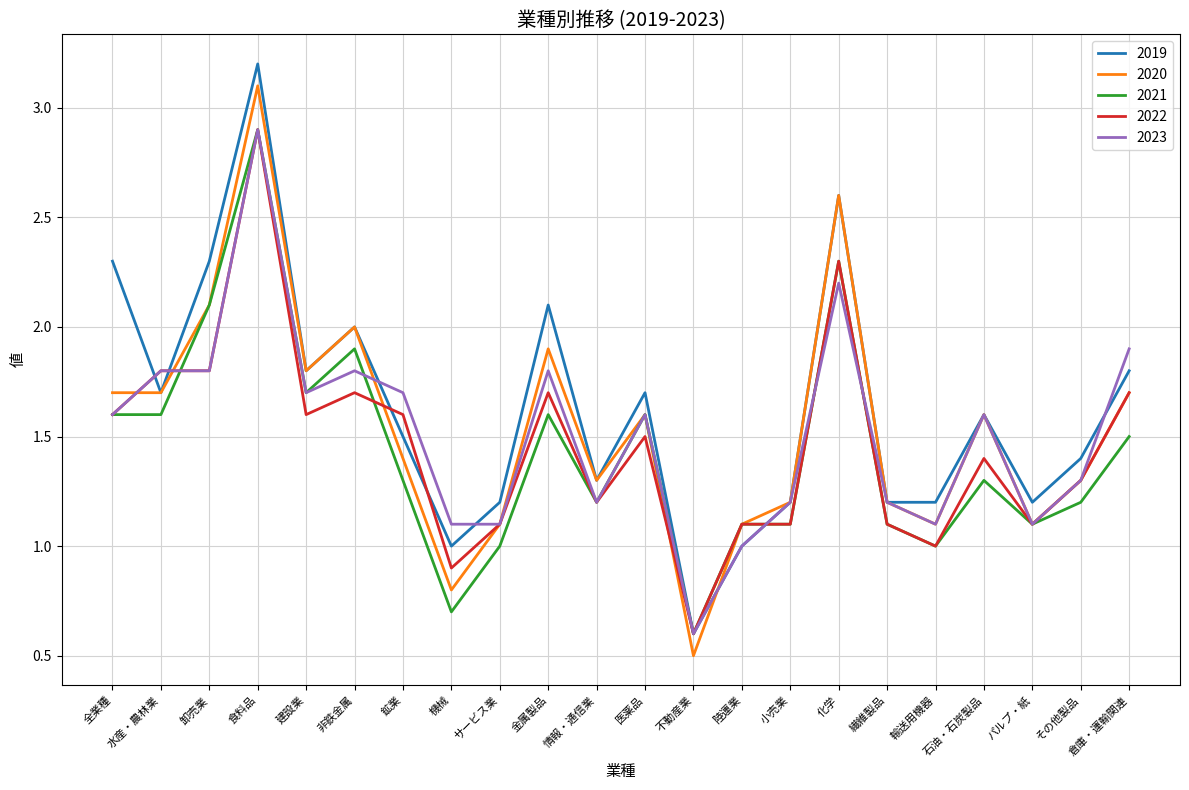

True or false: 2021 has a value of 1.8 at パルプ・紙.

False